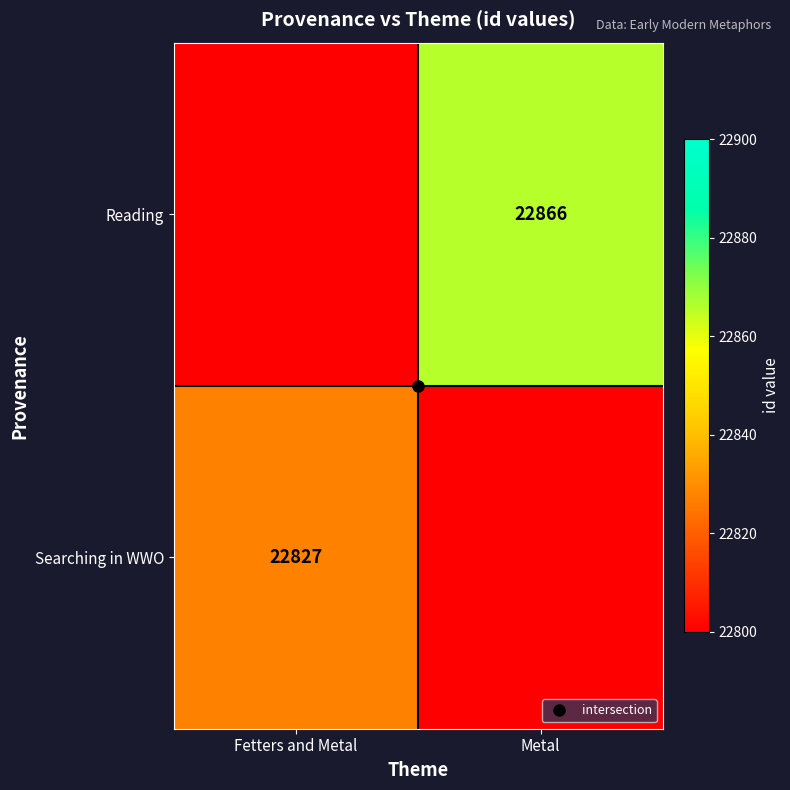

List the labels in order of Reading value, largest first.

Metal, Fetters and Metal